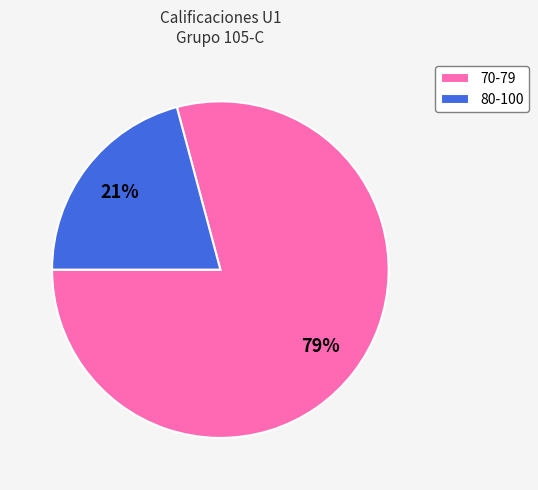

Do 80-100 and 70-79 together represent more than half of the pie?

Yes